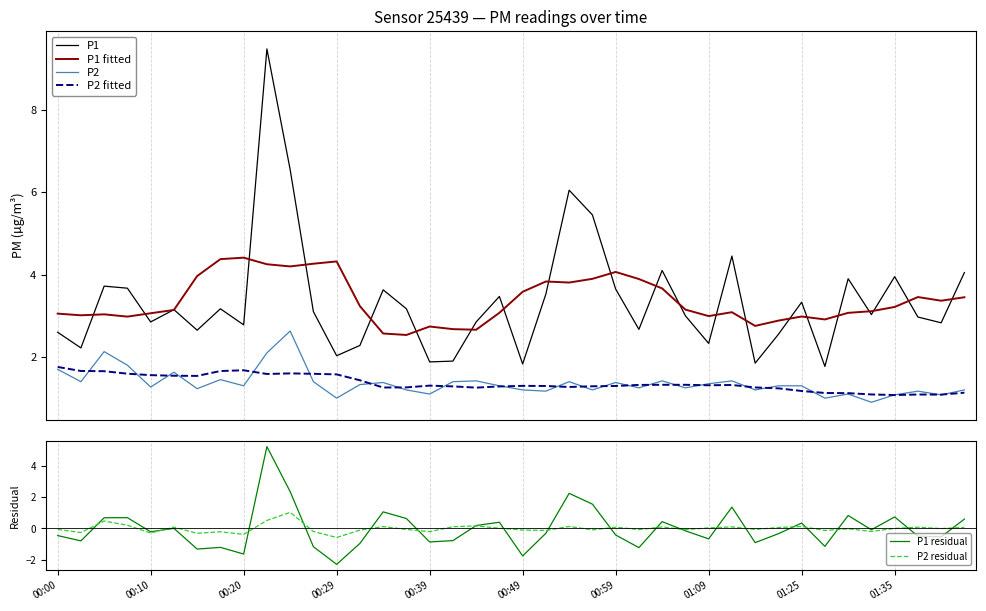

What is the highest value of the P1 fitted series?

4.4